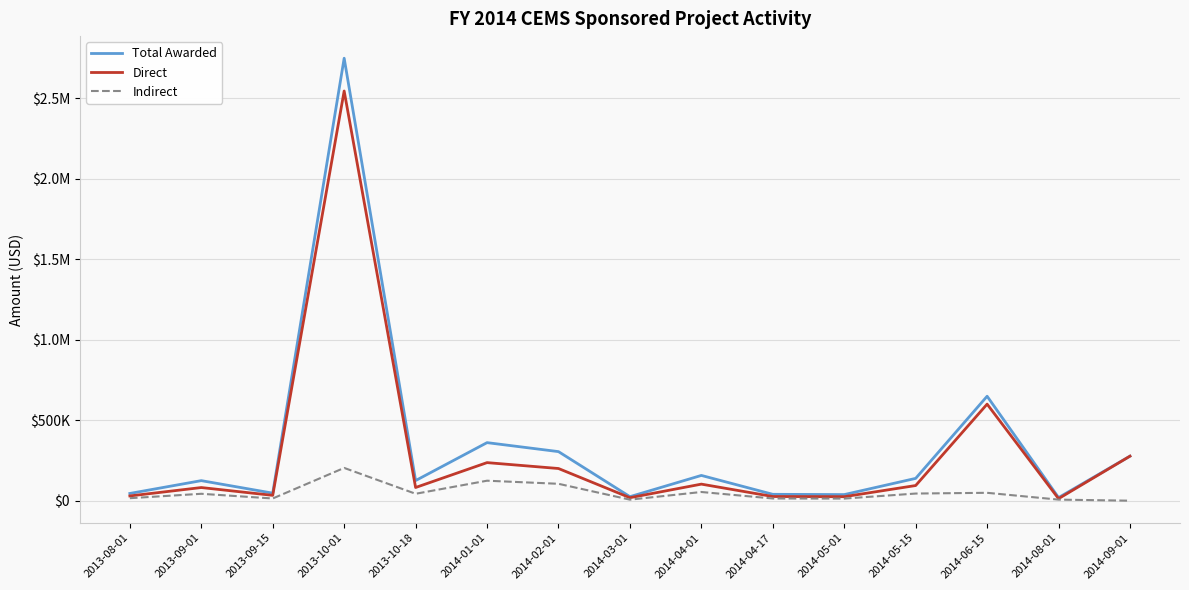

At 2013-09-15, list the series in order from smallest to largest.

Indirect, Direct, Total Awarded